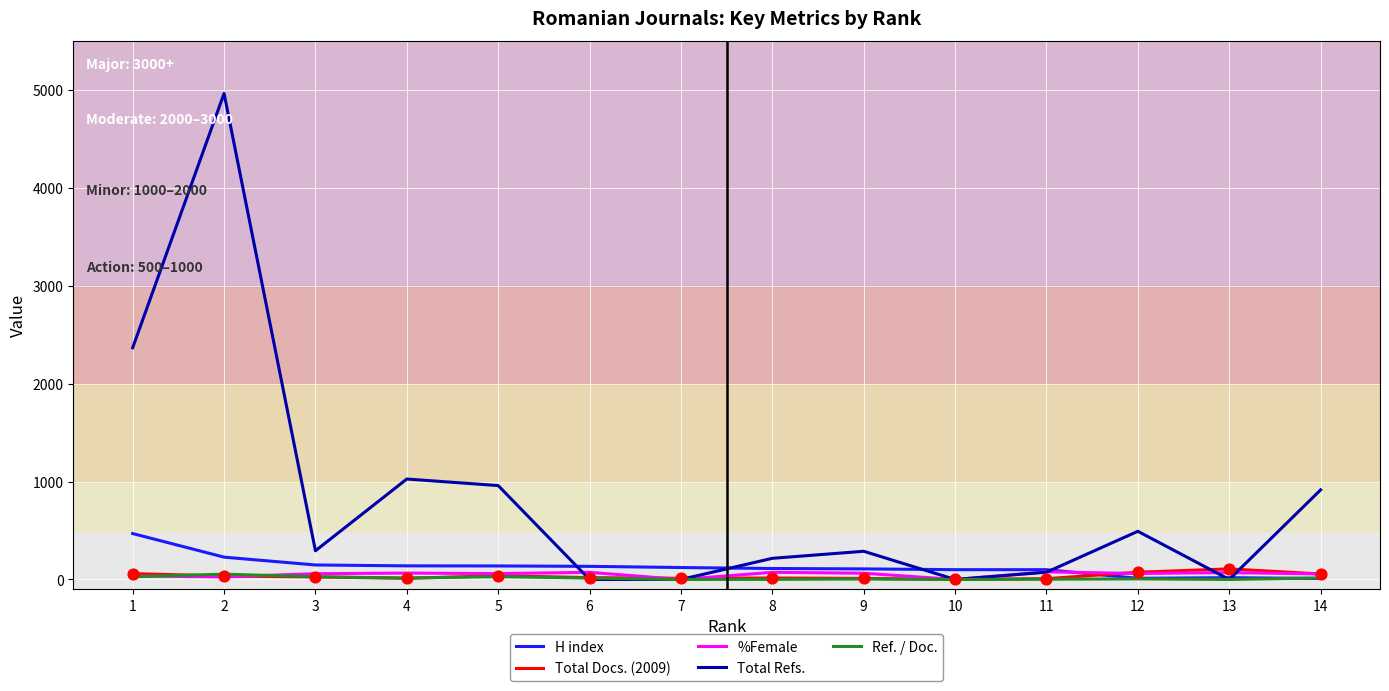

Which series has the largest total across all categories?

Total Refs.